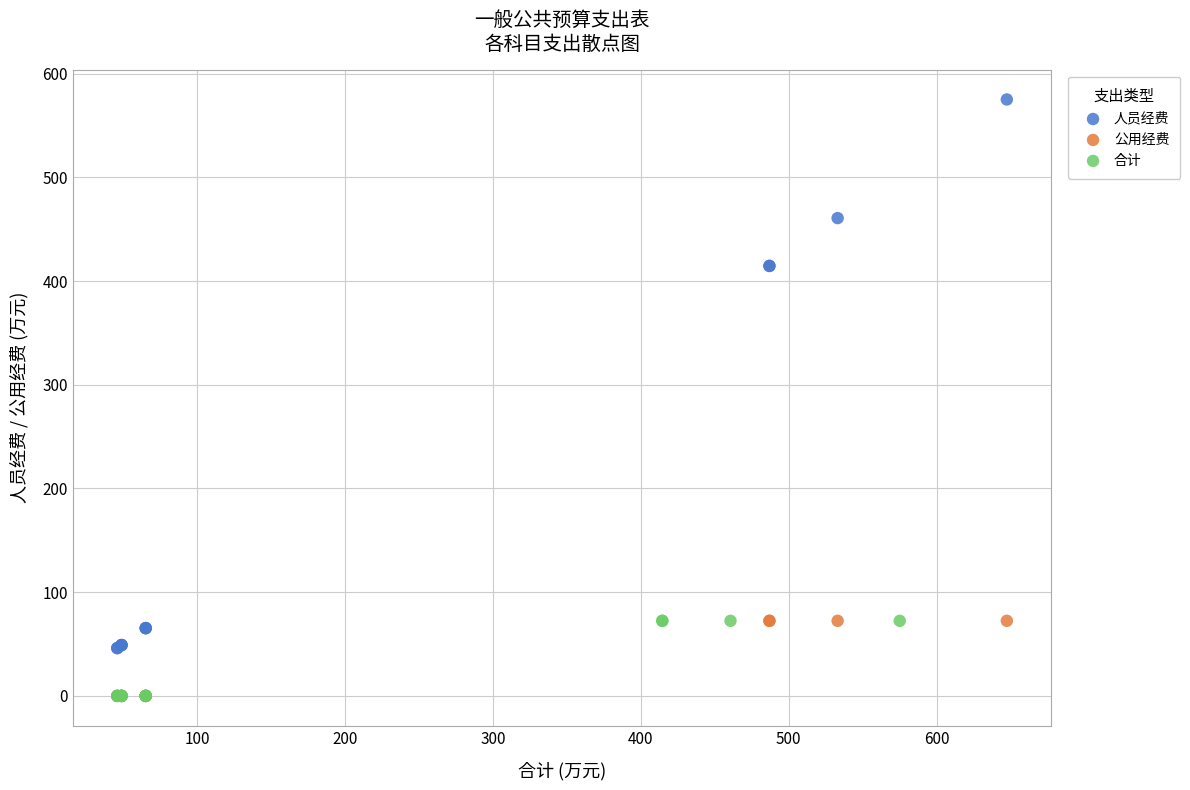

Which series reaches the maximum Y coordinate?

人员经费